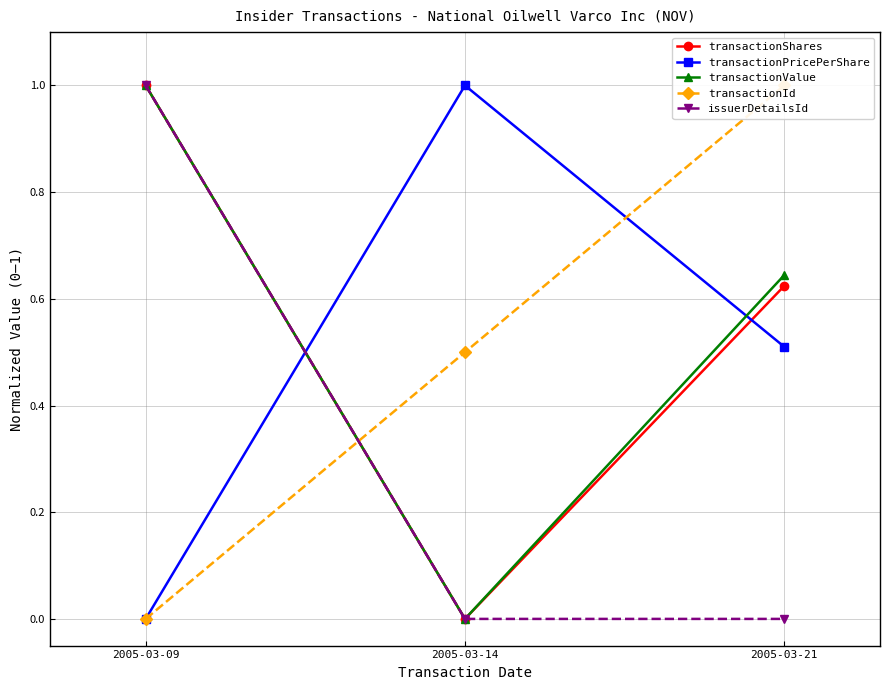

Reading left to right, what are all the values shown in this chart?

transactionShares: 2005-03-09=1.0	2005-03-14=0.0	2005-03-21=0.6
transactionPricePerShare: 2005-03-09=0.0	2005-03-14=1.0	2005-03-21=0.5
transactionValue: 2005-03-09=1.0	2005-03-14=0.0	2005-03-21=0.6
transactionId: 2005-03-09=0.0	2005-03-14=0.5	2005-03-21=1.0
issuerDetailsId: 2005-03-09=1.0	2005-03-14=0.0	2005-03-21=0.0